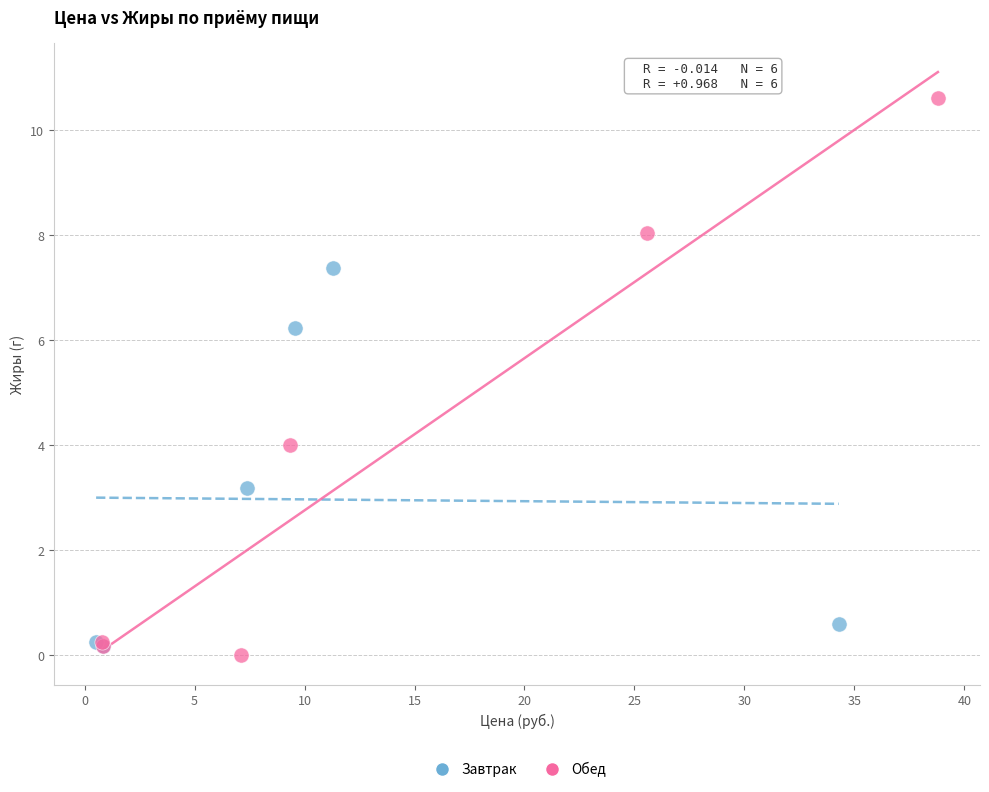

Which series reaches the maximum Y coordinate?

Обед